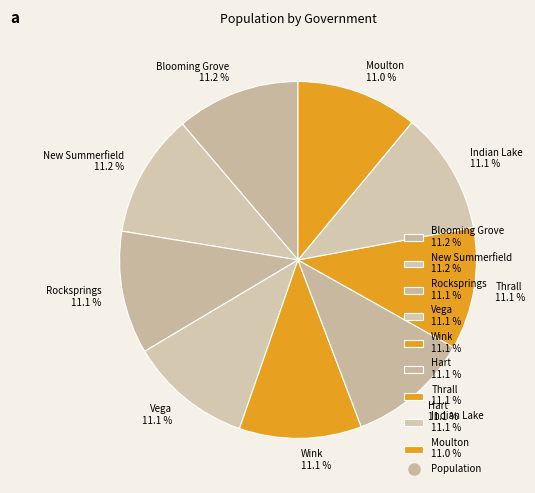

Count the number of slices in the pie.

9